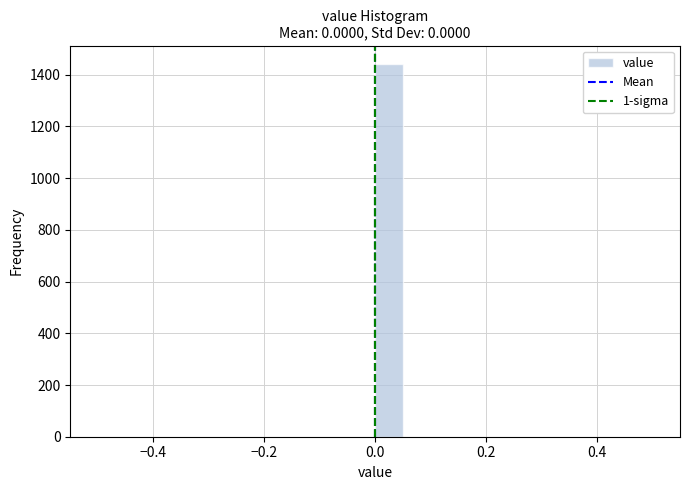

Read against the x-axis, roughly where is the centre of the tallest bar?

0.02